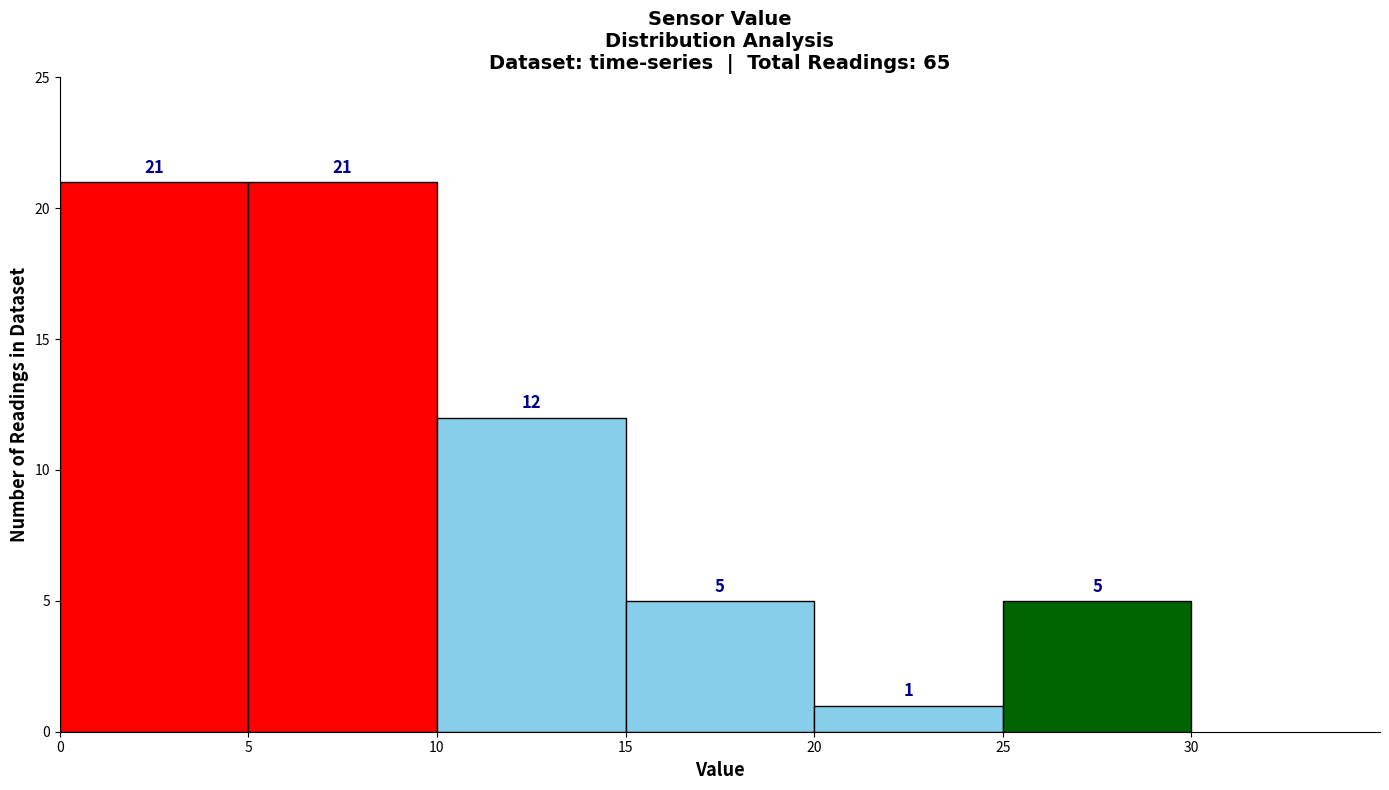

Reading left to right, transcribe this chart: for each bar, give the range it covers on the x-axis and its height.

0 to 5: 21
5 to 10: 21
10 to 15: 12
15 to 20: 5
20 to 25: 1
25 to 30: 5